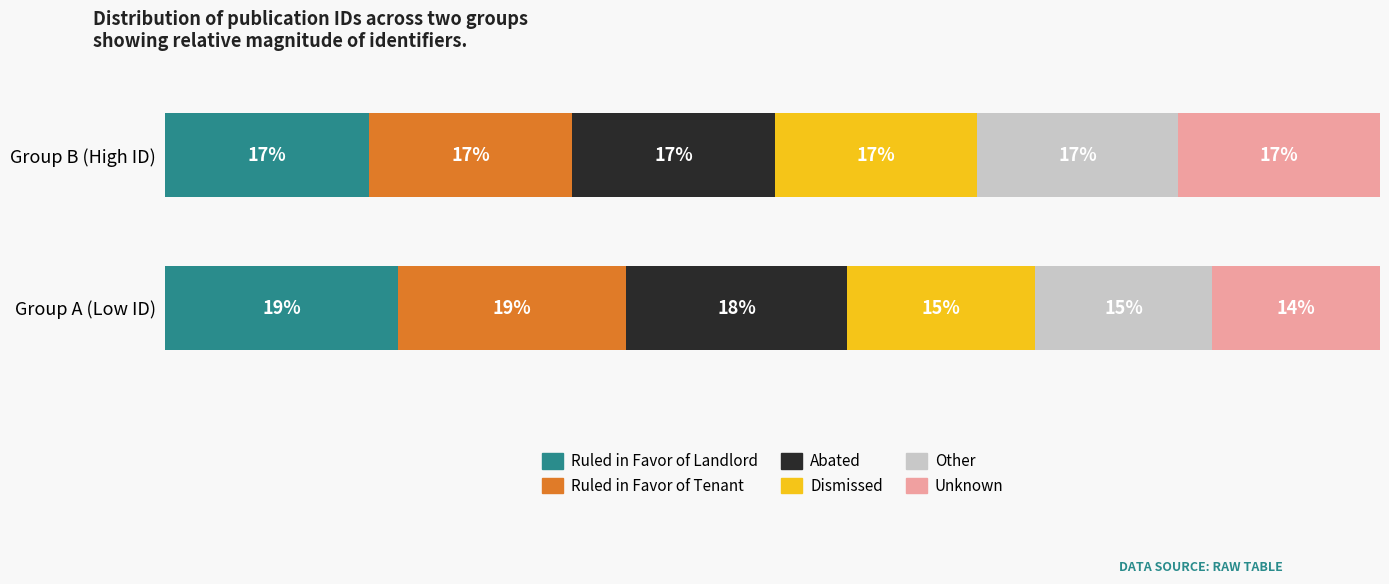

What are all the series names shown in the legend?

Ruled in Favor of Landlord, Ruled in Favor of Tenant, Abated, Dismissed, Other, Unknown